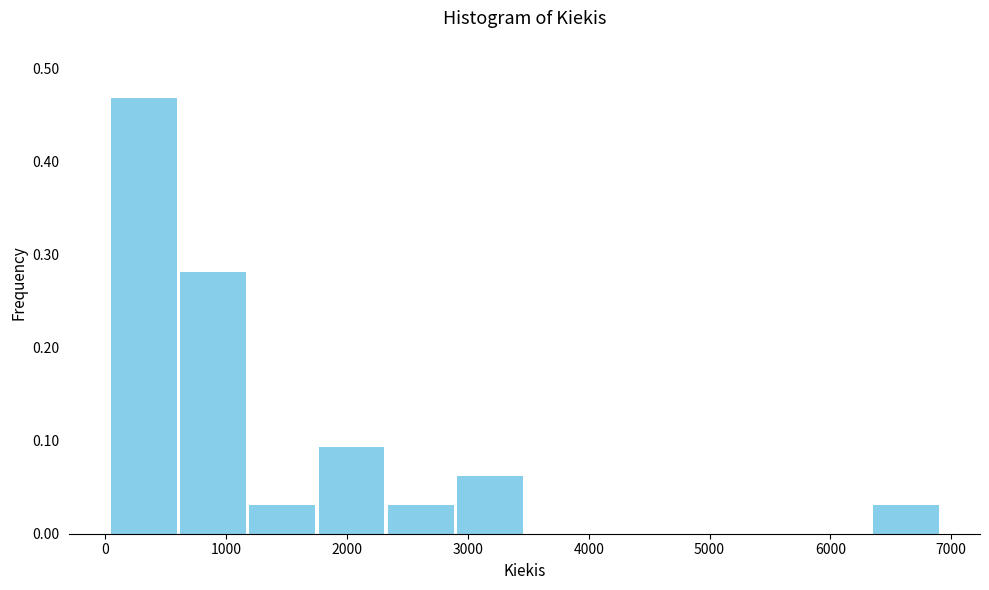

Which range on the x-axis has the tallest bar?

0 to 600